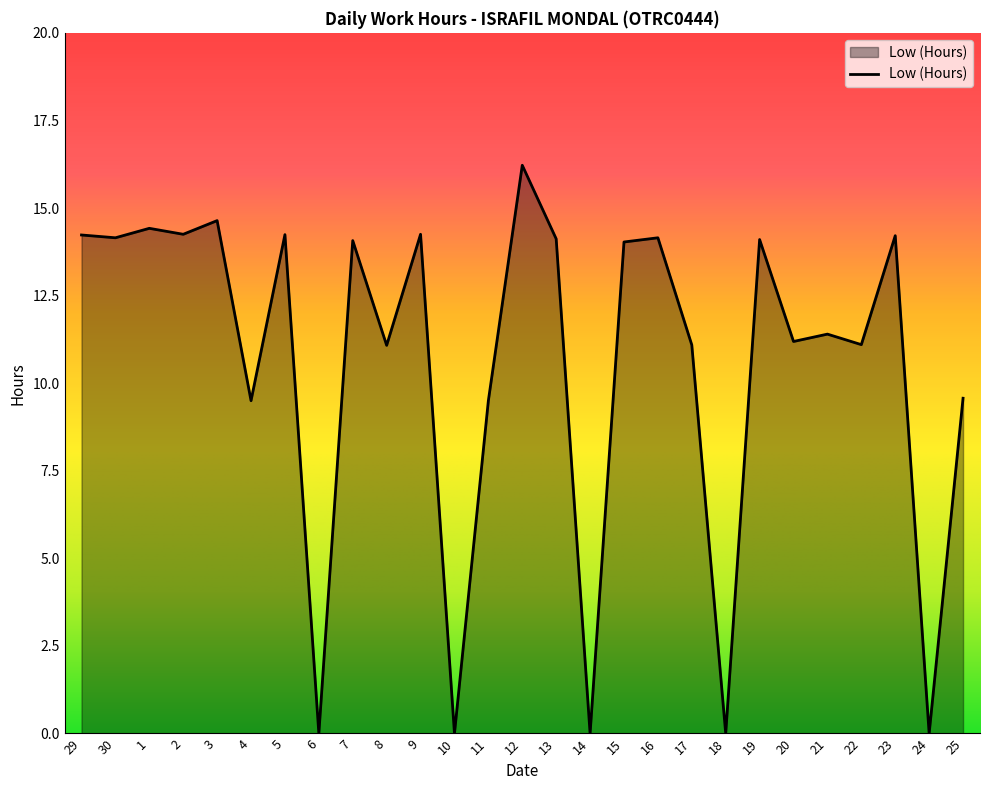

How many values are below 14?

13